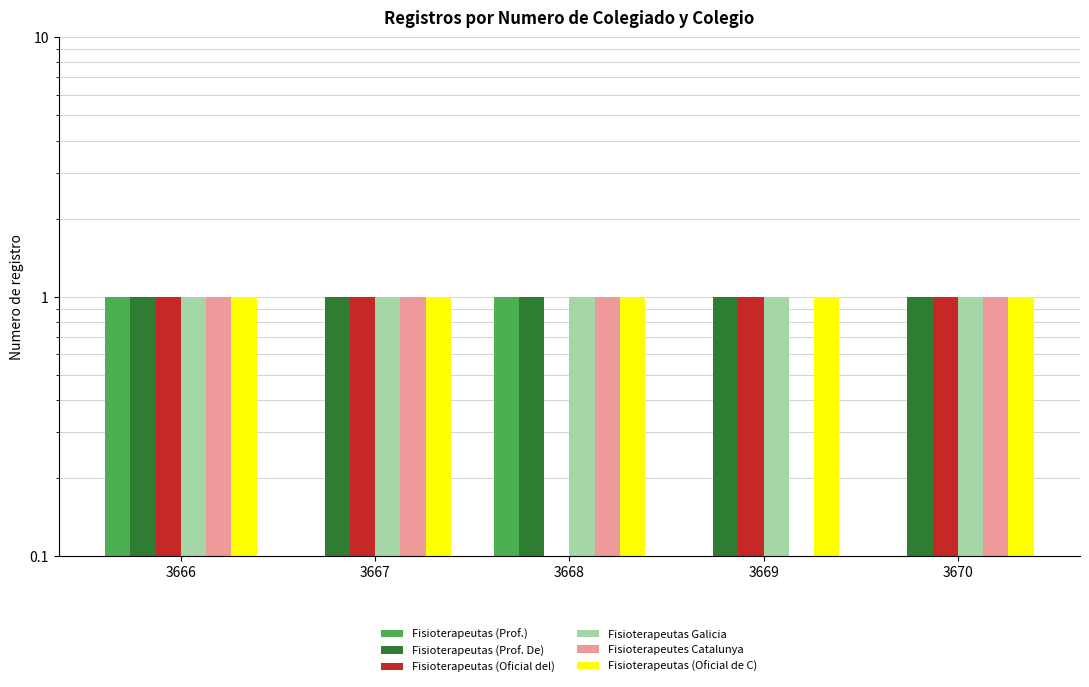

The Colexio Oficial de Fisioterapeutas de G series shows 2 at 3667. True or false?

False